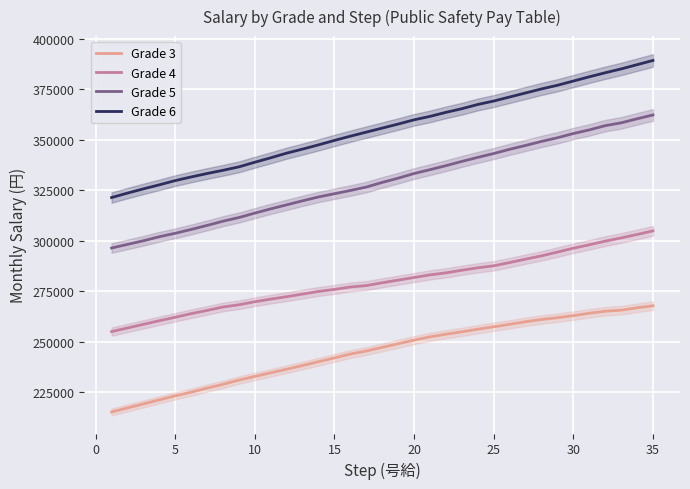

How many lines are shown in the chart?

4